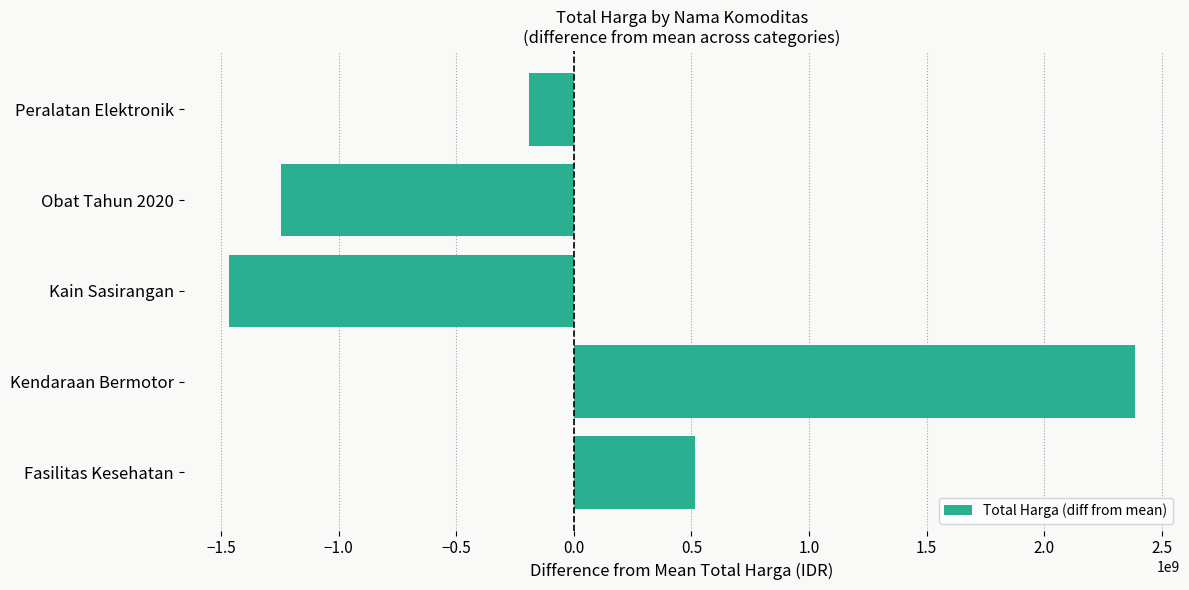

How many data points are less than -192478617?

2